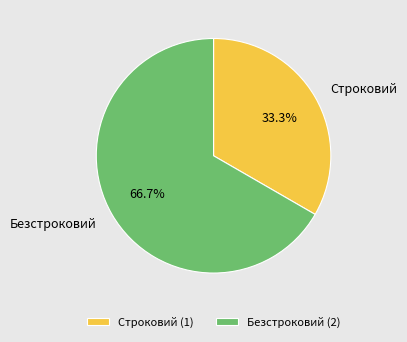

Is the sum of Строковий and Безстроковий greater than half?

Yes